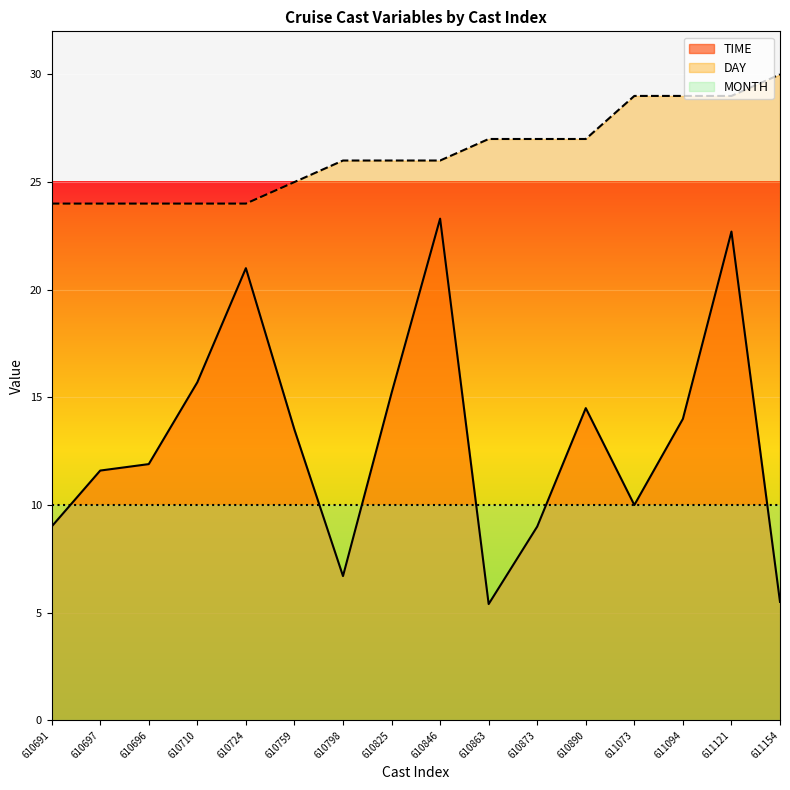

At how many categories does at least one series exceed 25?

10